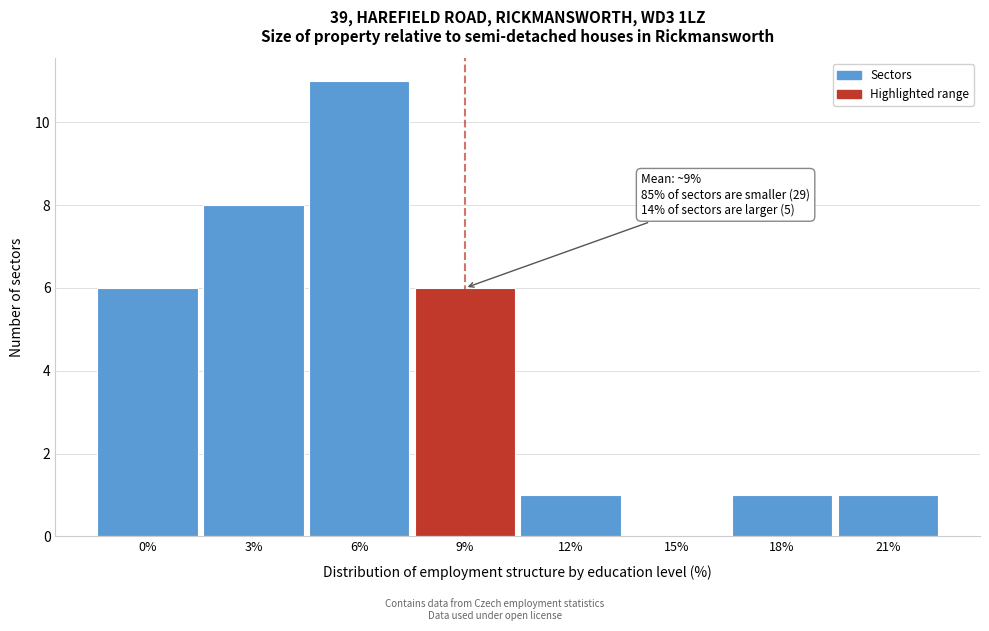

Reading right to left, list all the values displayed in this chart.

21%=1	18%=1	15%=0	12%=1	9%=6	6%=11	3%=8	0%=6